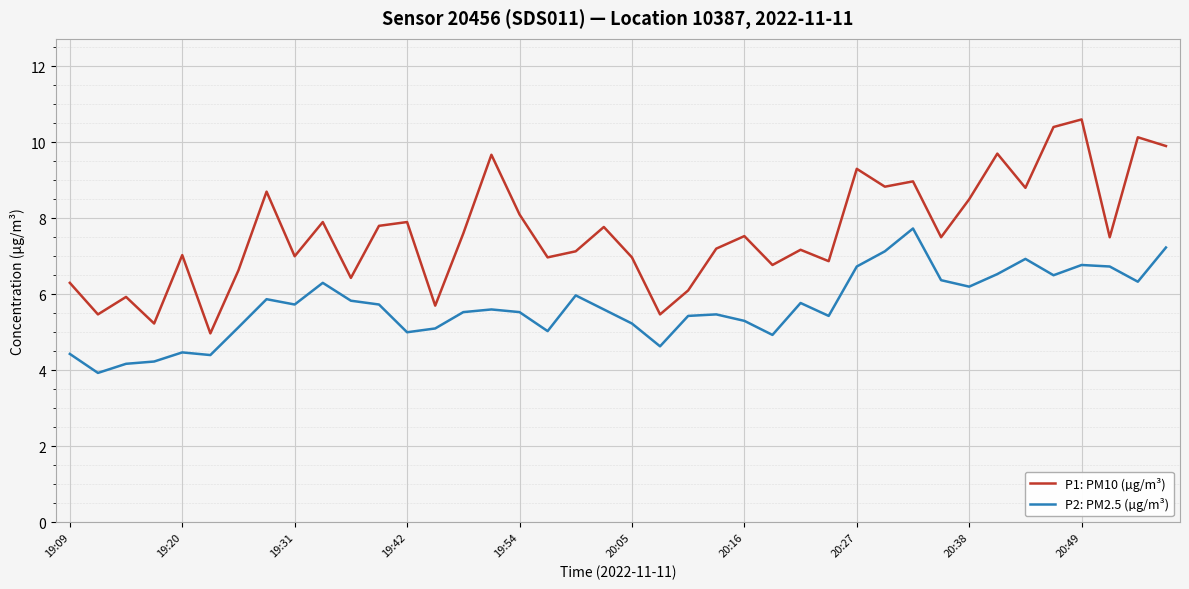

Which series has the largest total across all categories?

P1: PM10 (µg/m³)